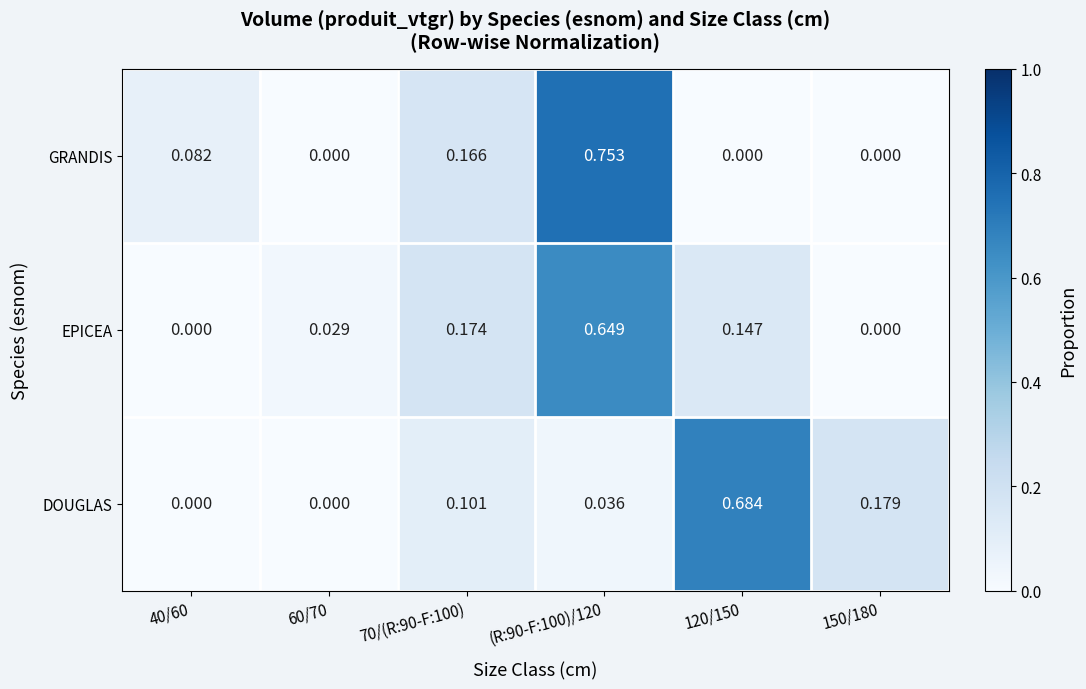

Between 60/70 and (R:90-F:100)/120, which series saw the biggest shift?

GRANDIS